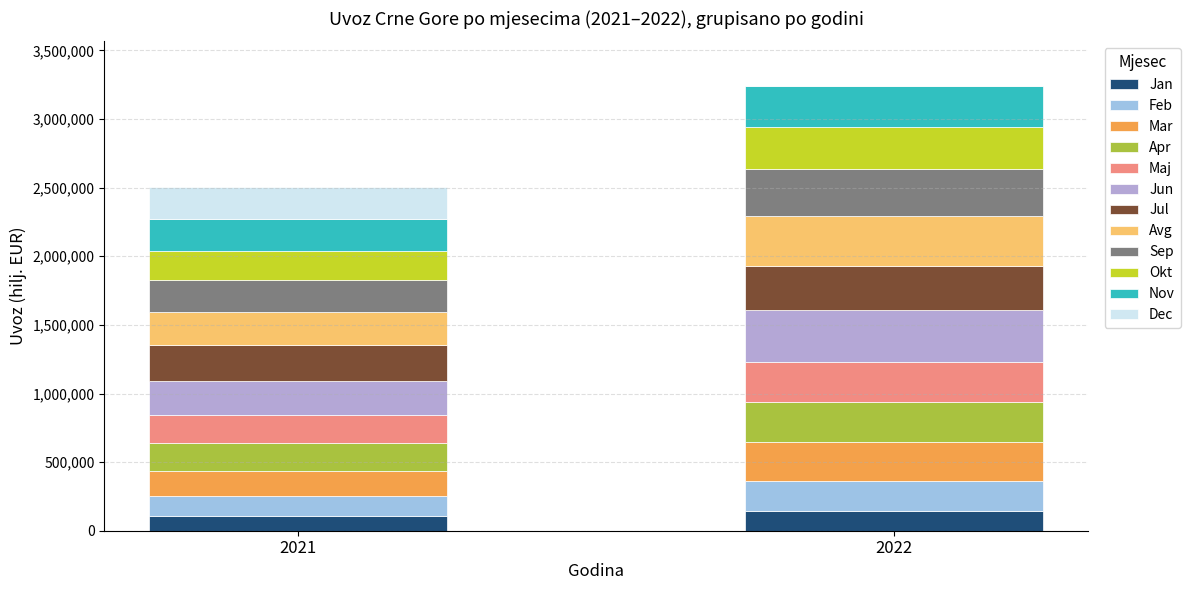

The izvoz_2022 series shows 99395.0 at izvoz_2021. True or false?

False